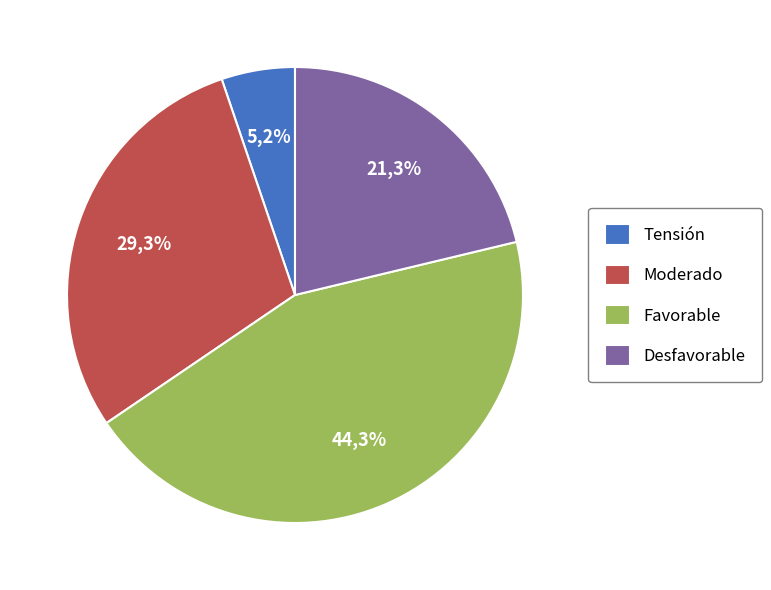

To the nearest percent, what is the combined percentage of Tensión and Favorable?

49%